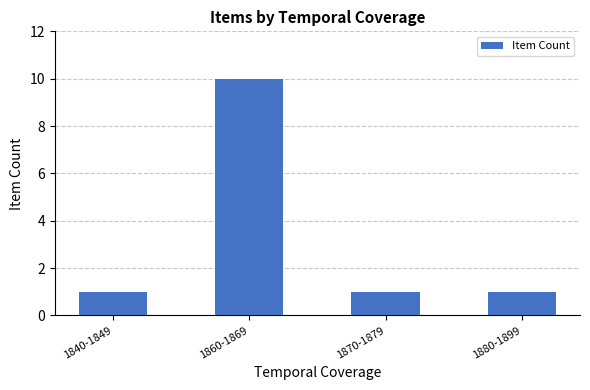

What is the greatest value displayed?

10